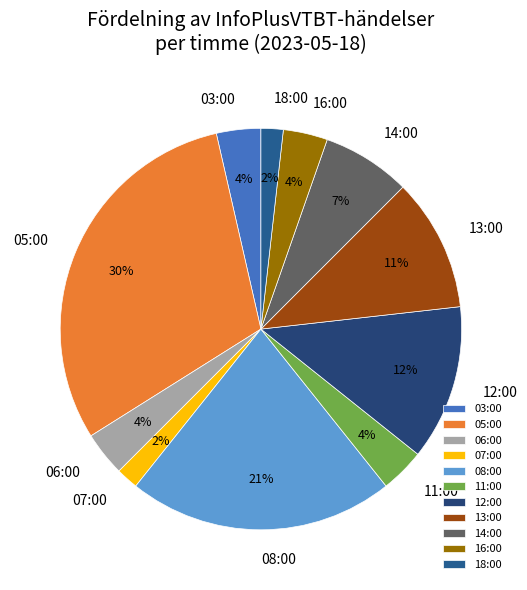

The 12:00 slice represents 12% of the pie. True or false?

True